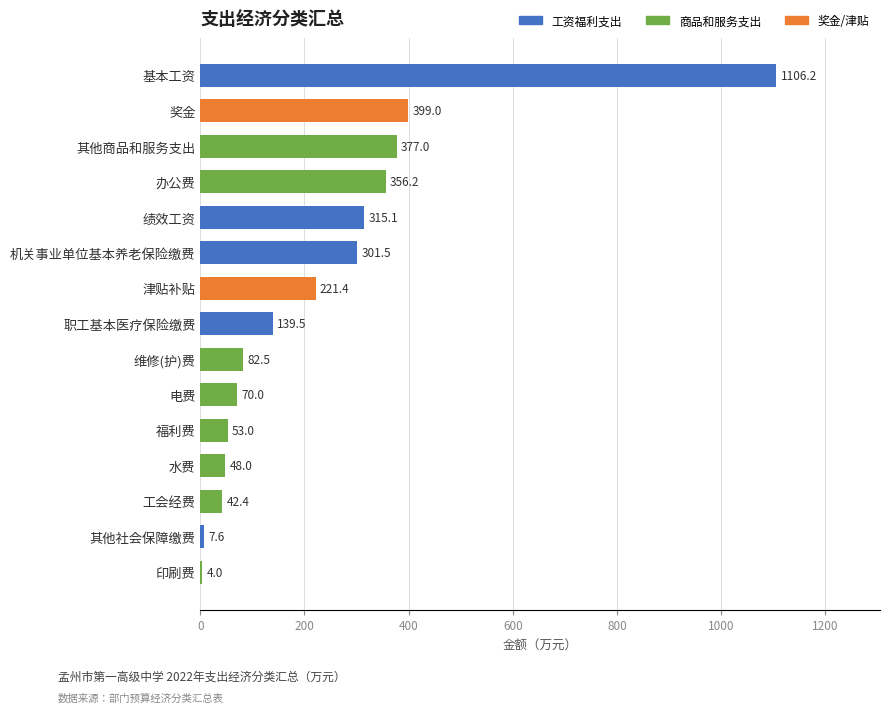

Count the number of categories in the chart.

15